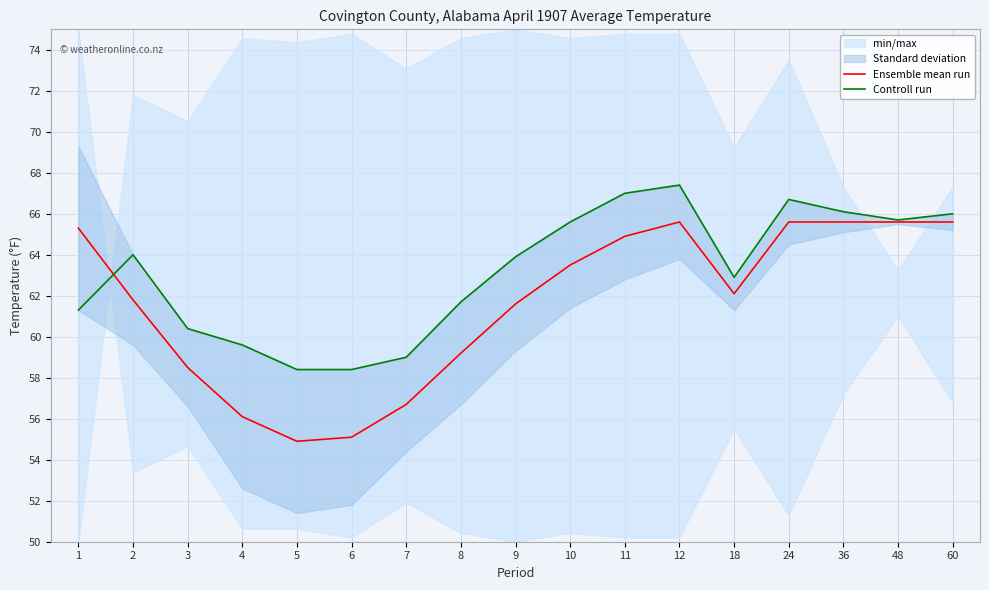

Which series has the largest total across all categories?

Controll run